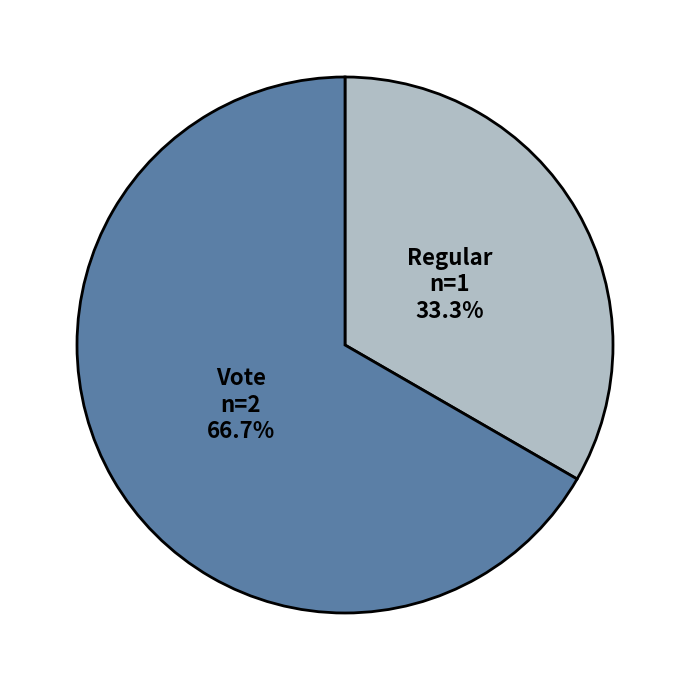

Is there any slice that represents more than half of the pie?

Yes